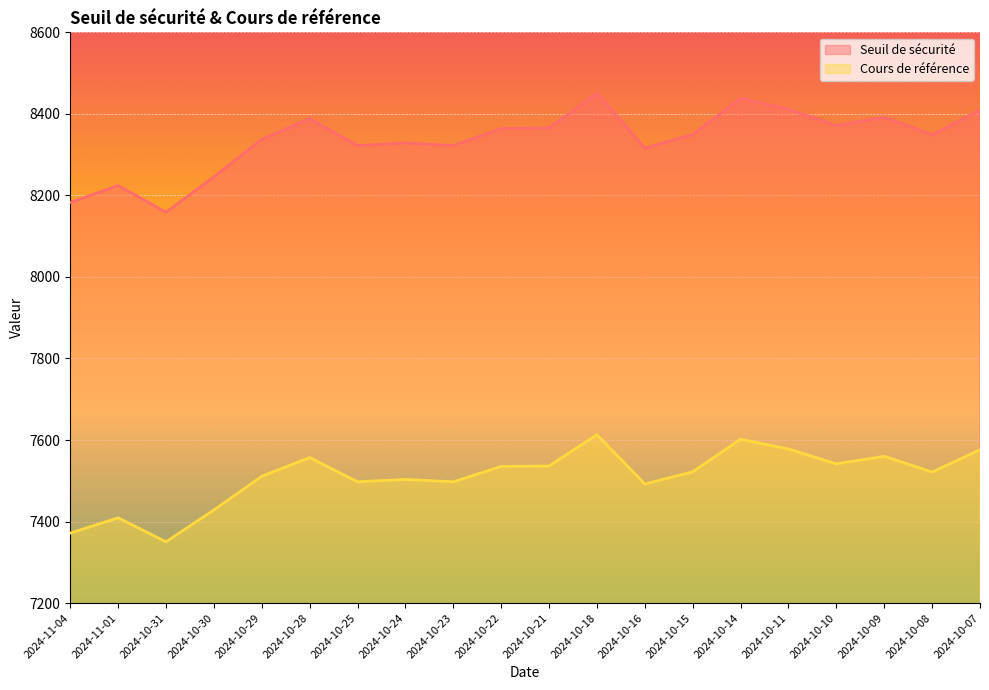

At which category is the sum across all series the highest?

2024-10-18